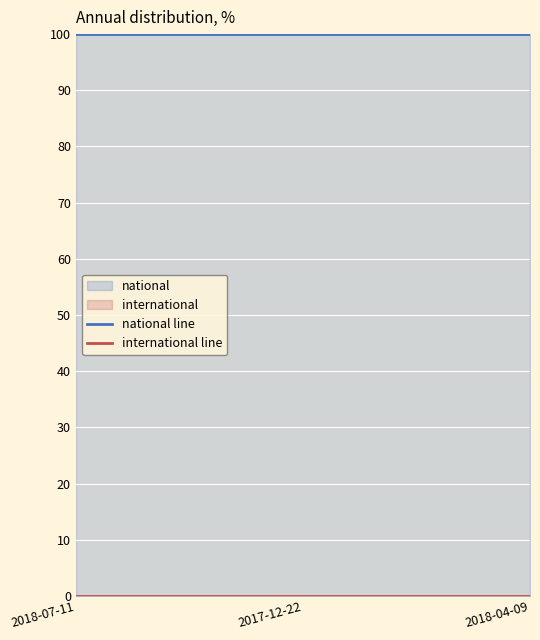

Reading left to right, list all the values displayed in this chart.

national line: 100	100	100
international line: 0	0	0